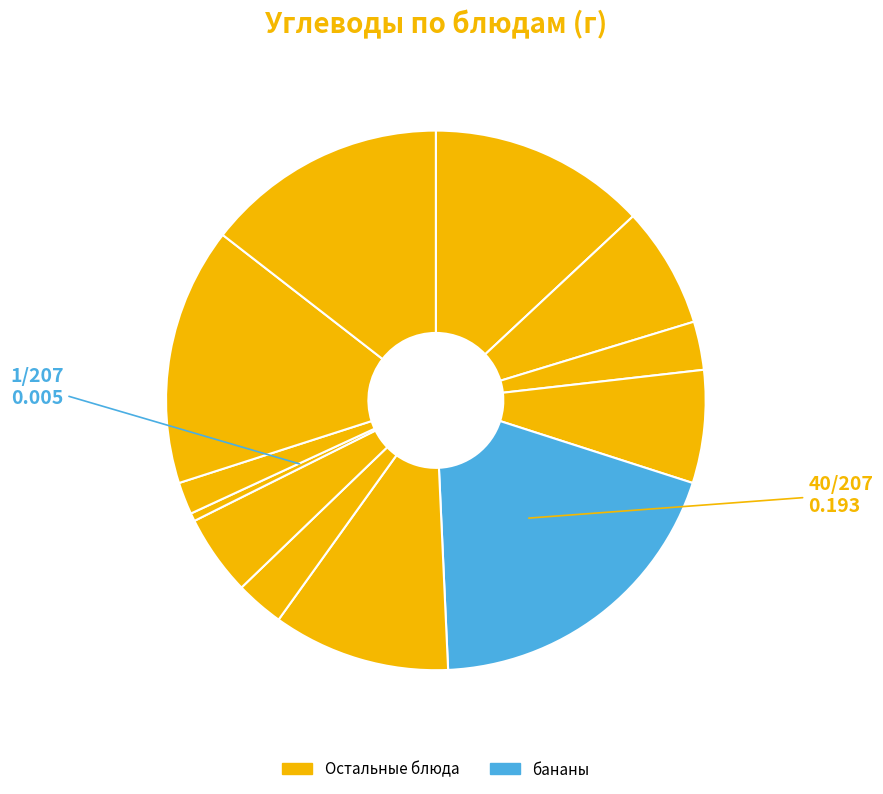

Count the number of slices in the pie.

12